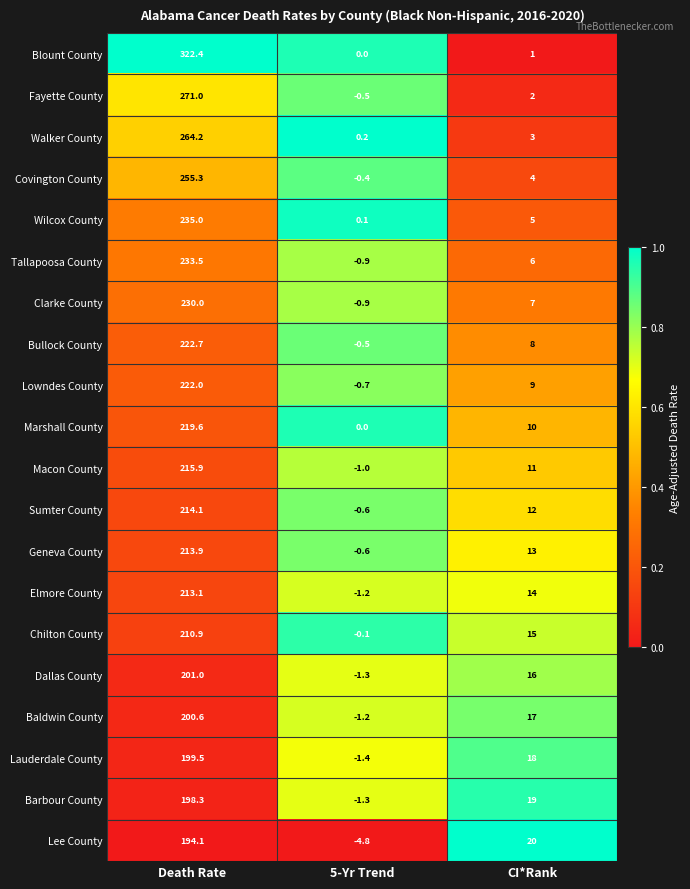

True or false: Geneva County has a value of -0.6 at 5-Yr Trend.

True